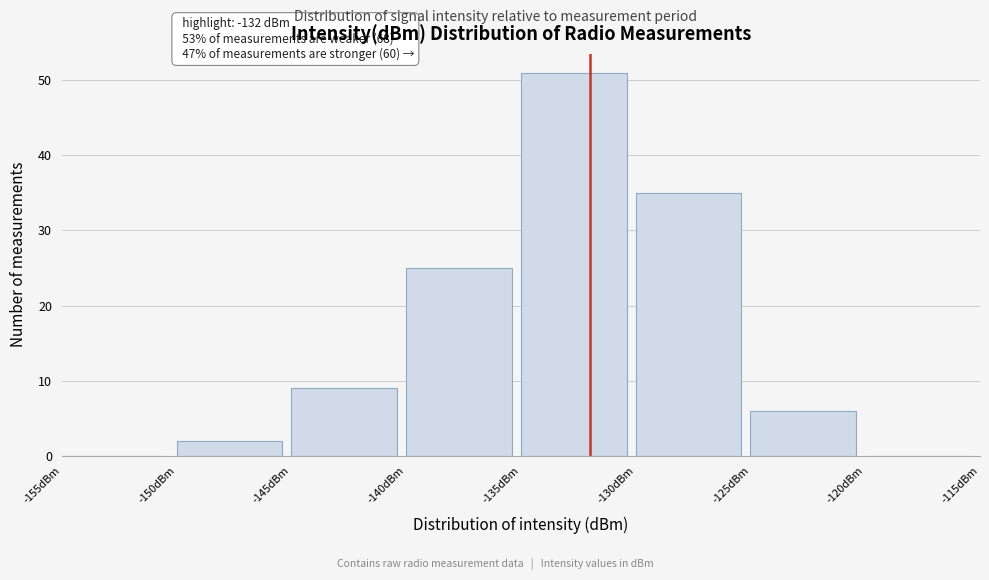

Which range on the x-axis has the tallest bar?

-135 to -130